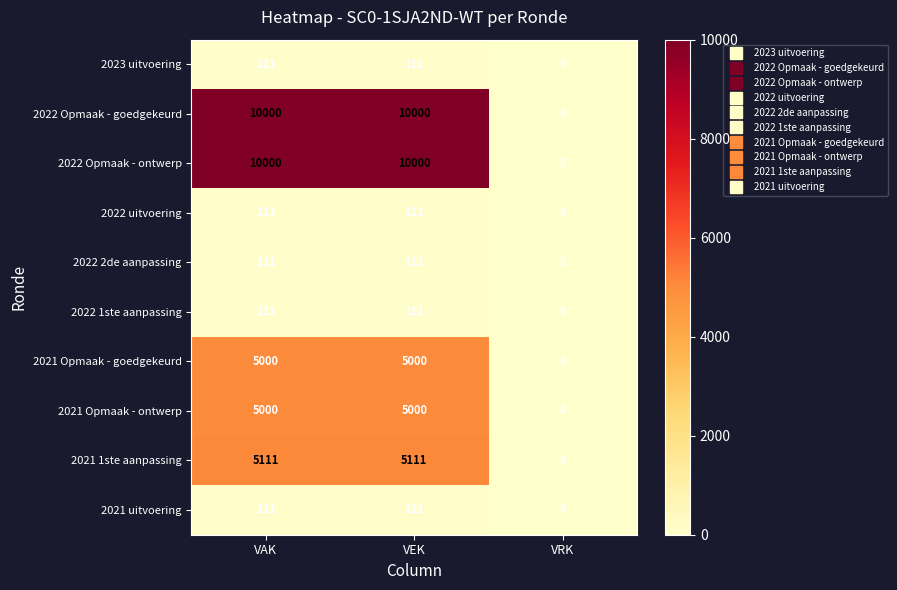

What is the highest value of the 2021 1ste aanpassing series?

5111